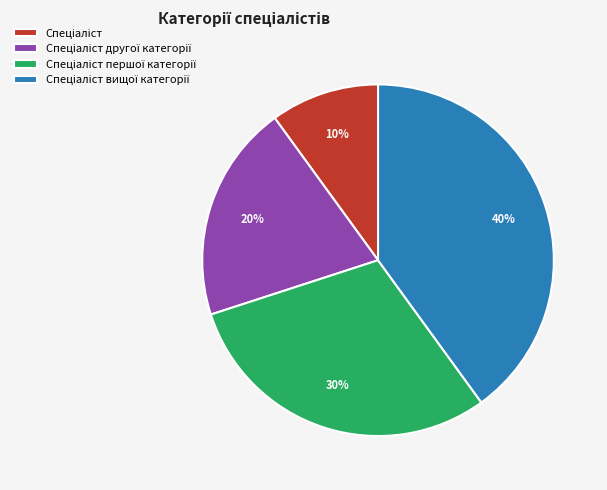

Does any single category account for the majority?

No